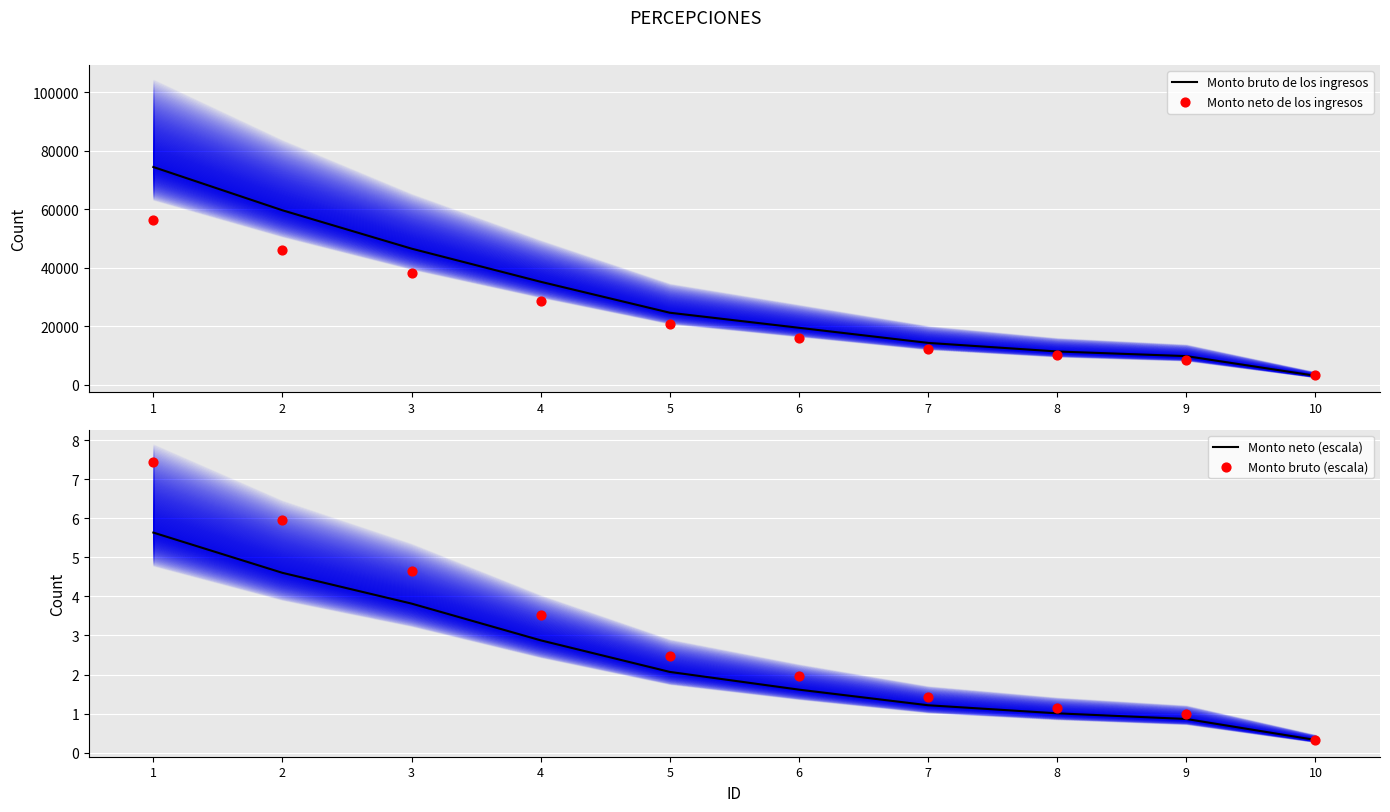

Which series has the widest spread of Y values?

Monto bruto de los ingresos